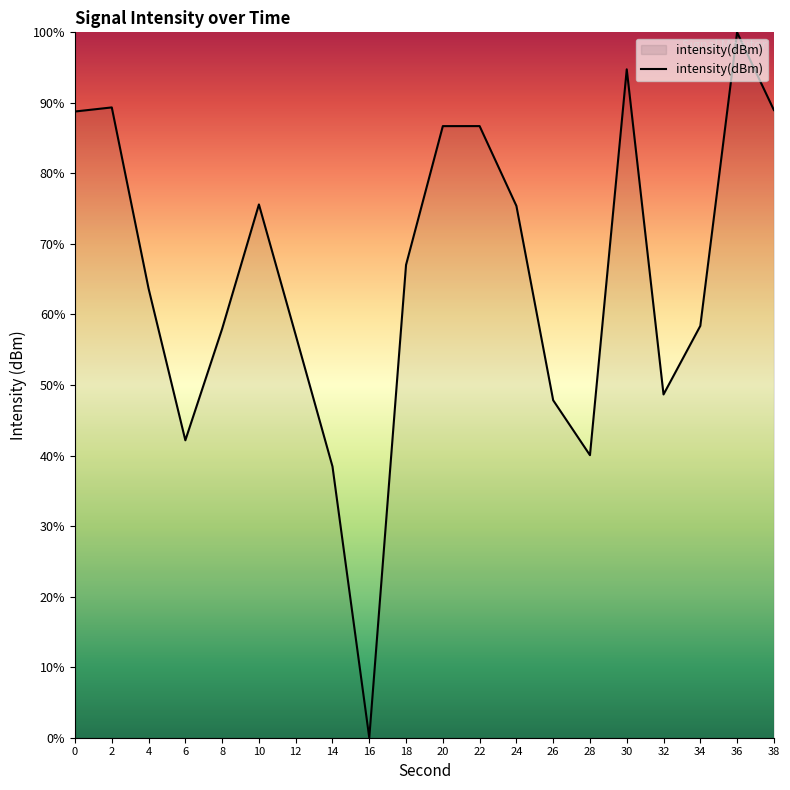

What is the average value?

65.4